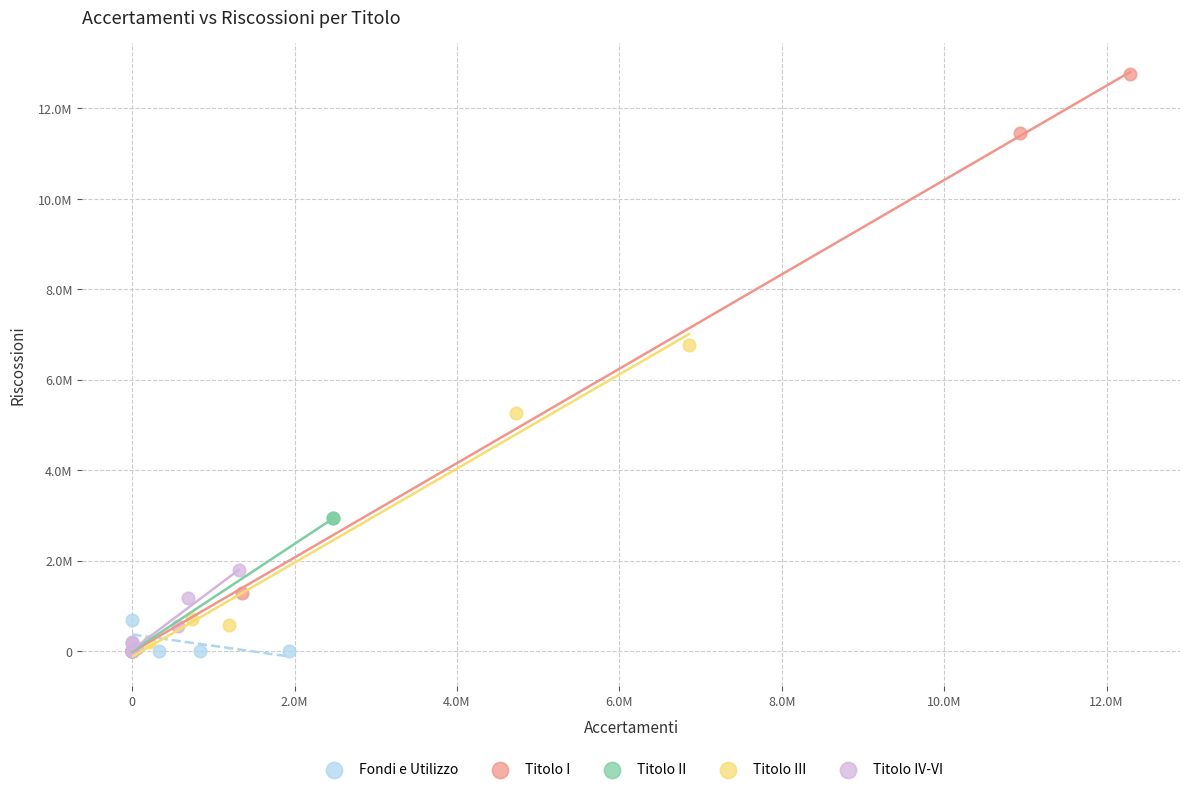

What are all the series names shown in the legend?

Fondi e Utilizzo, Titolo I, Titolo II, Titolo III, Titolo IV-VI